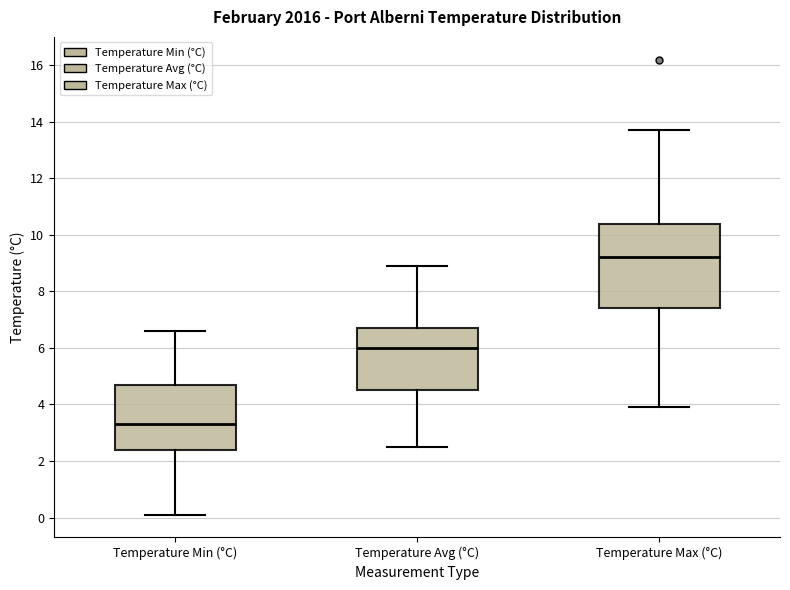

Where does the lower whisker of the box for Temperature Min (°C) end on the y-axis? The values are not printed on the chart, so give them approximately, as read against the axis.

0.2